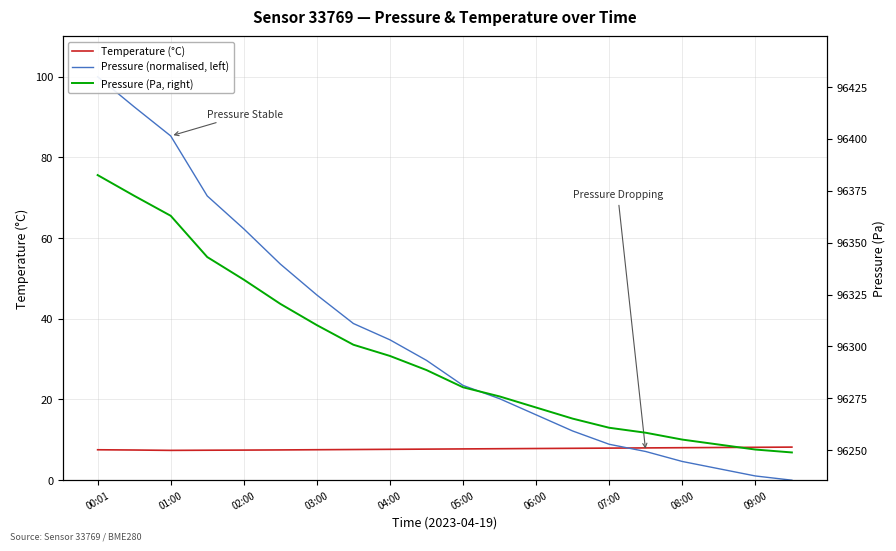

Reading left to right, extract all data points from this chart.

Temperature (°C): 7.5	7.5	7.4	7.4	7.5	7.5	7.5	7.6	7.7	7.7	7.8	7.8	7.8	7.9	8.0	8.0	8.1	8.1	8.2	8.2
Pressure (normalised, left): 100.0	92.5	85.3	70.4	62.3	53.6	45.9	38.8	34.8	29.7	23.5	20.2	16.2	12.2	8.9	7.1	4.6	2.8	1.0	0.0
Pressure (Pa, right): 96382.6	96372.6	96362.9	96343.1	96332.2	96320.5	96310.2	96300.8	96295.4	96288.6	96280.3	96275.9	96270.6	96265.2	96260.8	96258.4	96255.1	96252.7	96250.3	96248.9